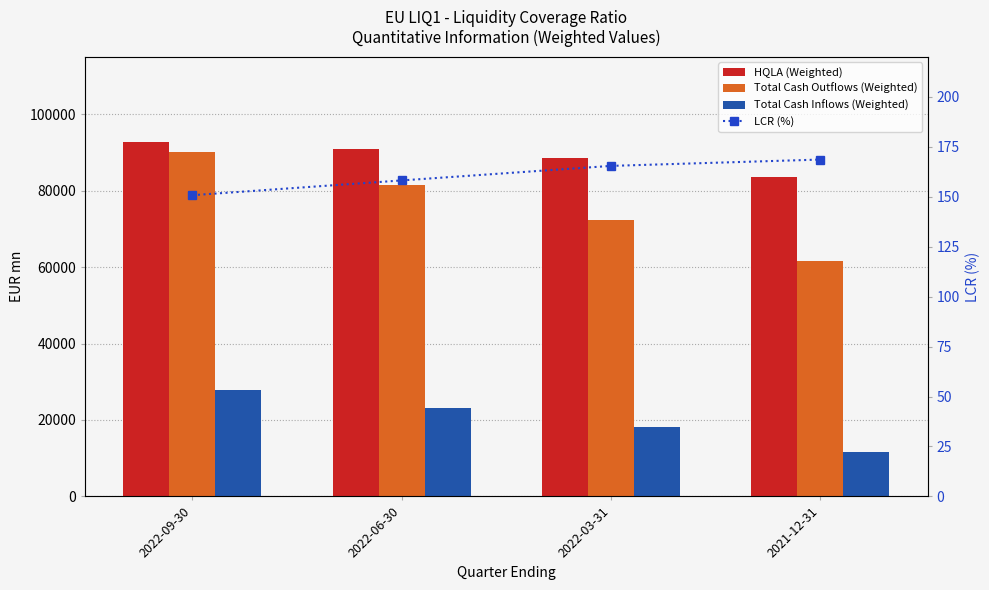

What is the approximate value of HQLA (Weighted) at 2022-03-31?

88496.9